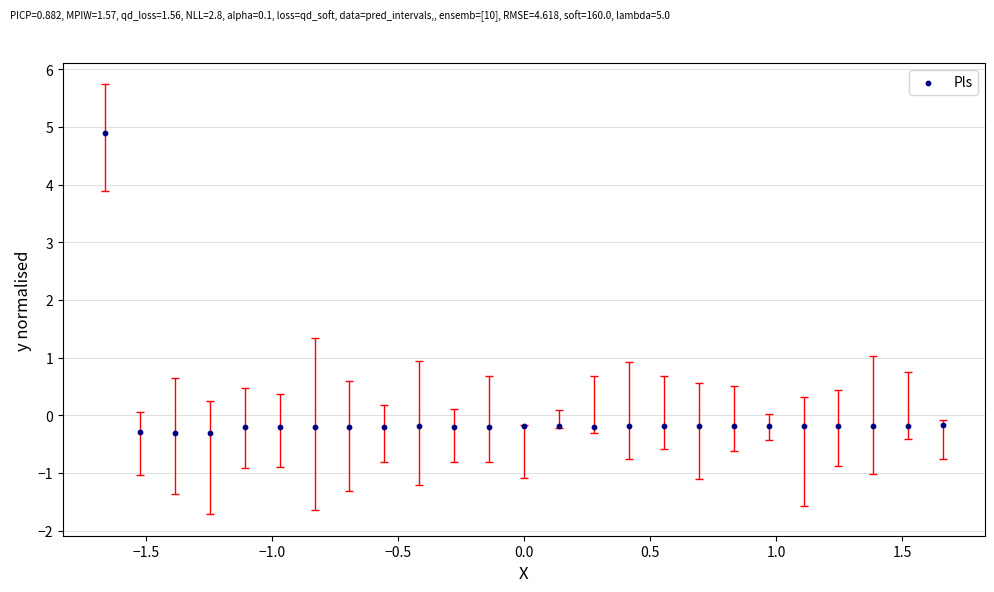

What is the range of Y values (max minus min)?

5.2